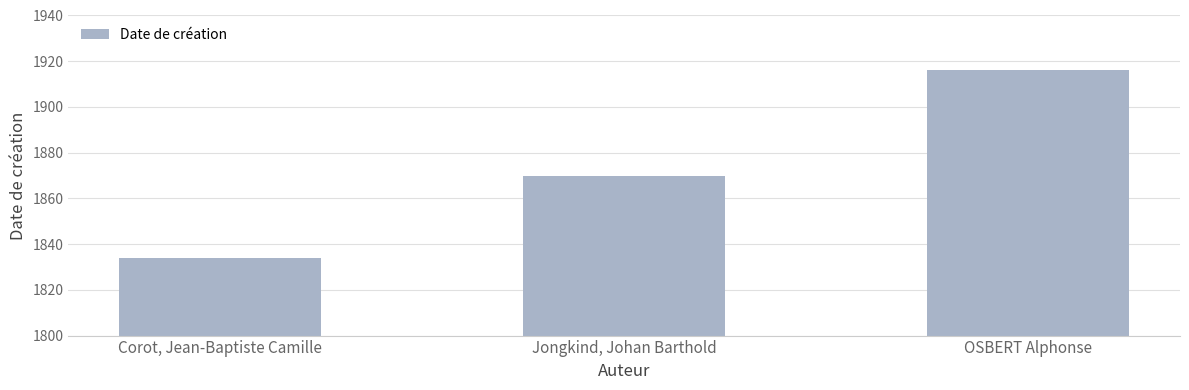

The chart shows a value of 1834 at Corot, Jean-Baptiste Camille. True or false?

True